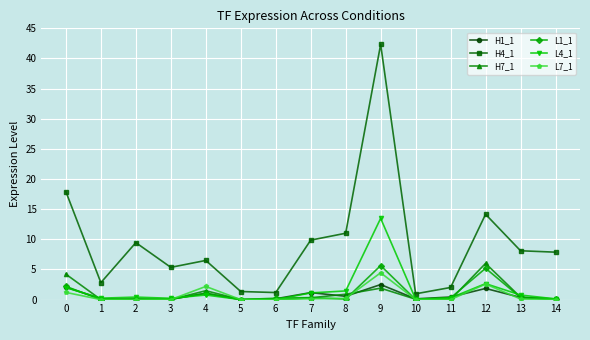

What is the greatest value displayed?

42.3